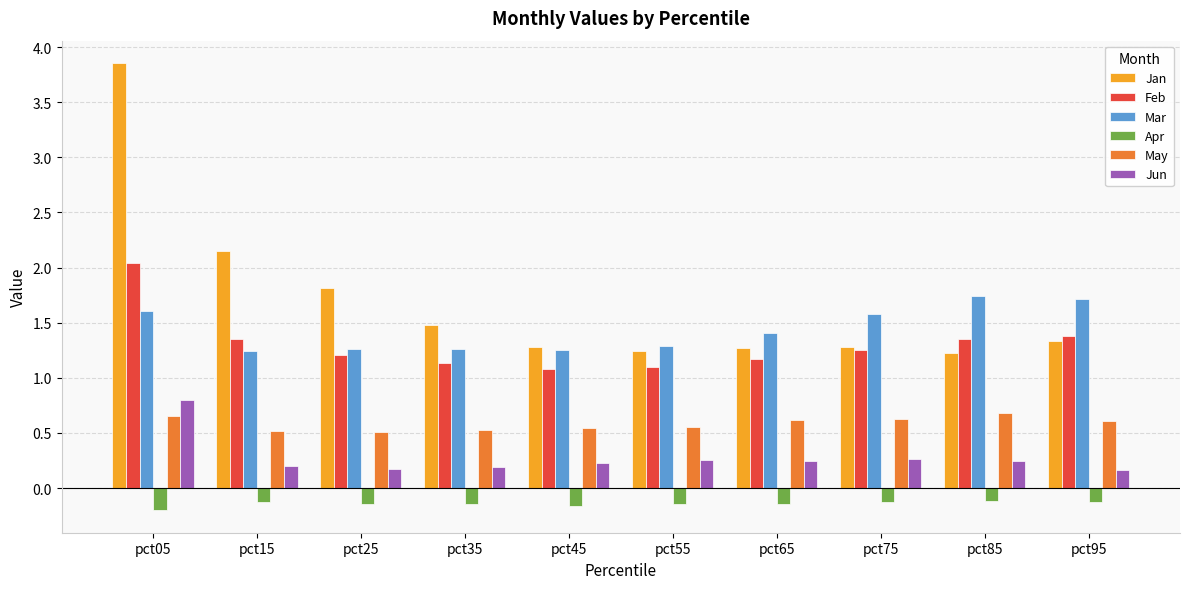

How many series are shown in this chart?

6